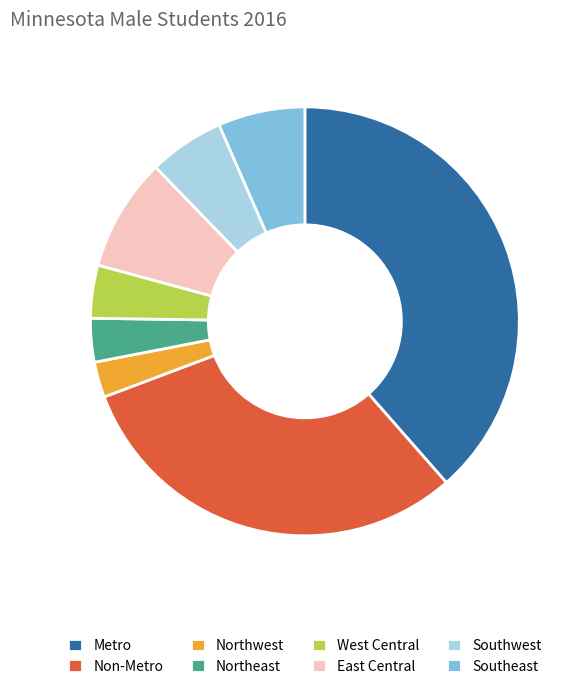

Between West Central and Metro, which is larger?

Metro